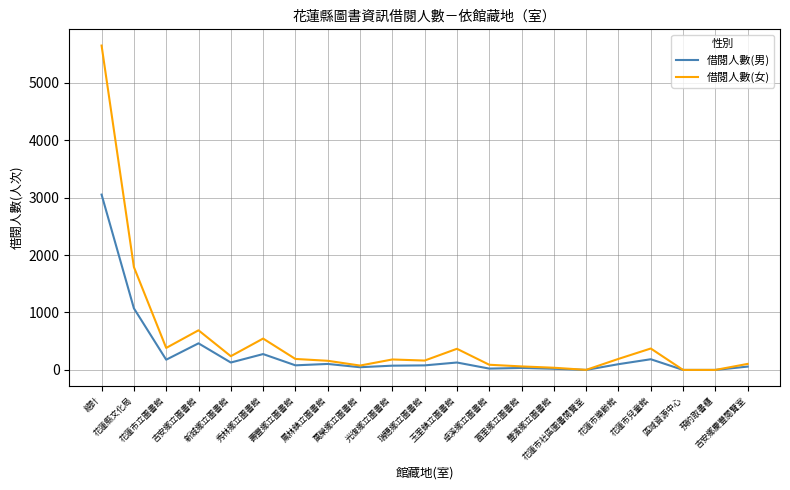

Which series has the widest spread of values?

借閱人數(女)